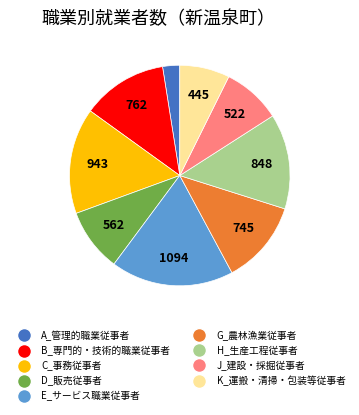

Is the sum of E_サービス職業従事者 and A_管理的職業従事者 greater than half?

No